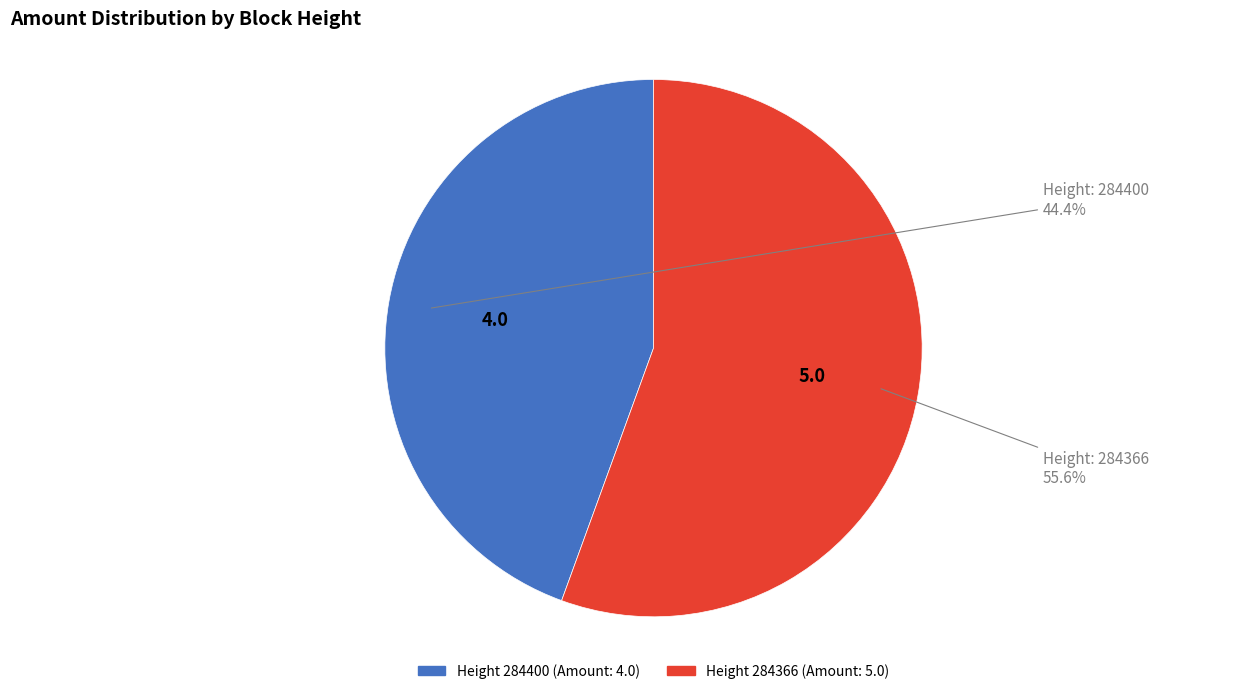

Is there any slice that represents more than half of the pie?

Yes